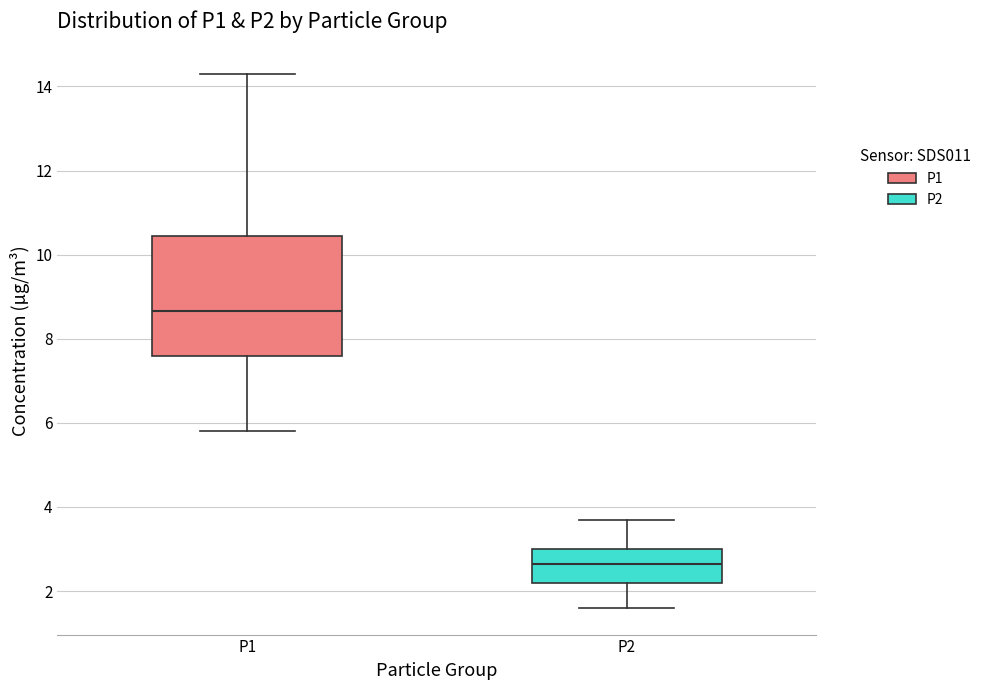

Comparing the boxes themselves (not the whiskers), which one is the tallest?

P1